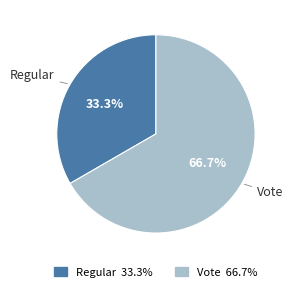

Between Vote and Regular, which is larger?

Vote